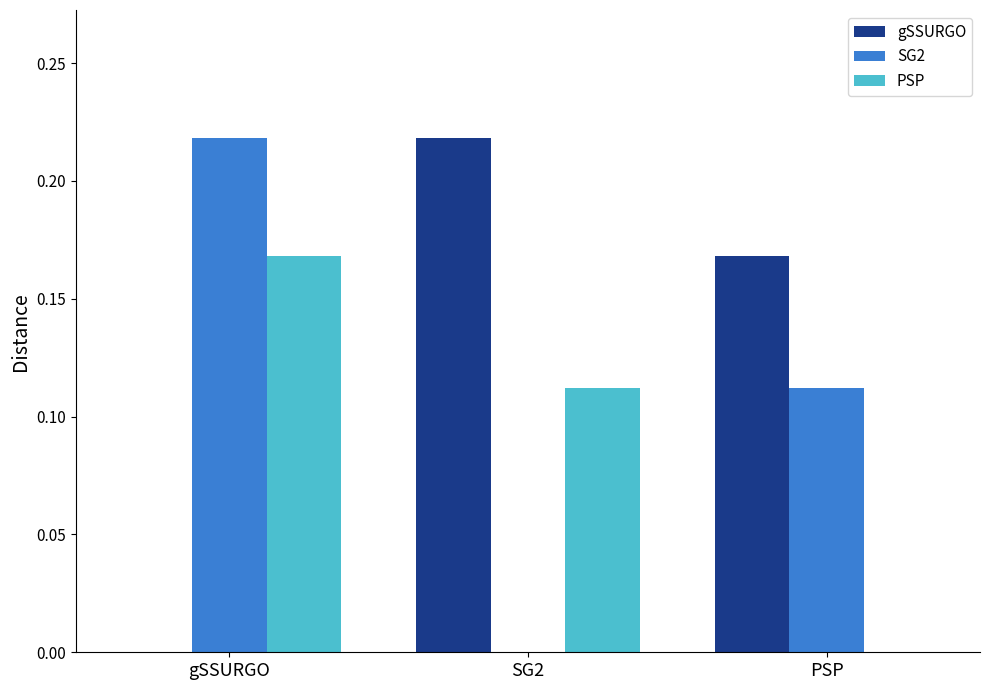

What is the total value across all series at SG2?

0.3